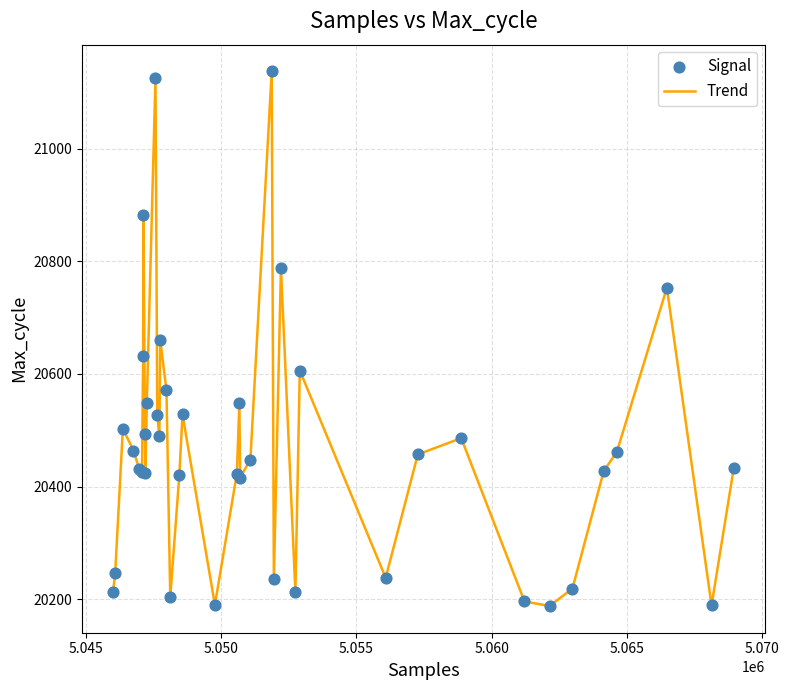

What is the minimum value shown in the chart?

20188